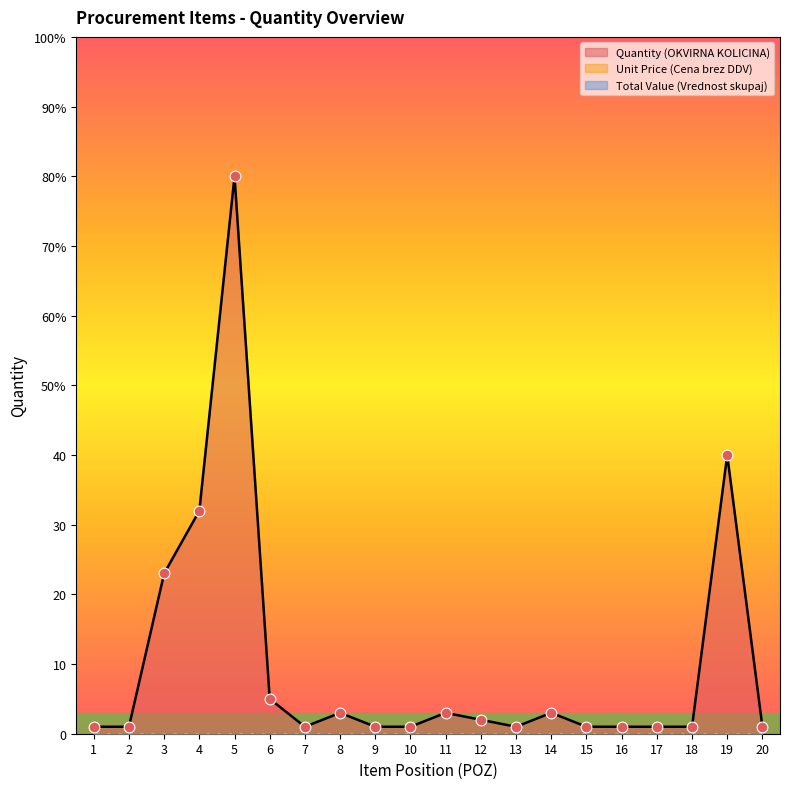

Which series has the largest Y range (max minus min)?

Quantity (OKVIRNA KOLICINA)